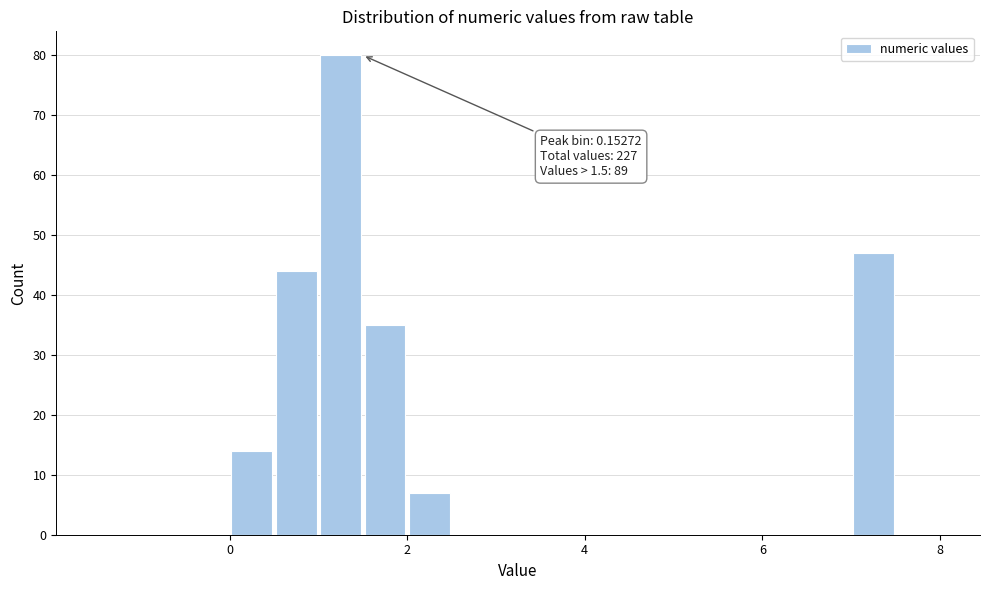

Around what value on the x-axis is the tallest bar? Give the approximate position of its centre, as read against the axis.

1.2